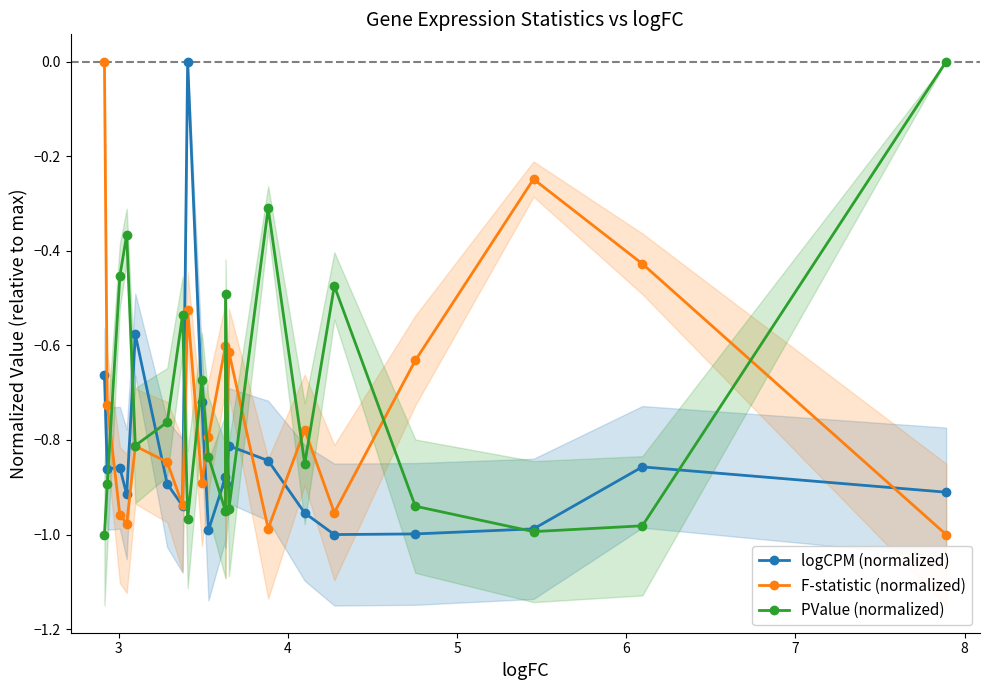

Does the chart have visible grid lines?

No